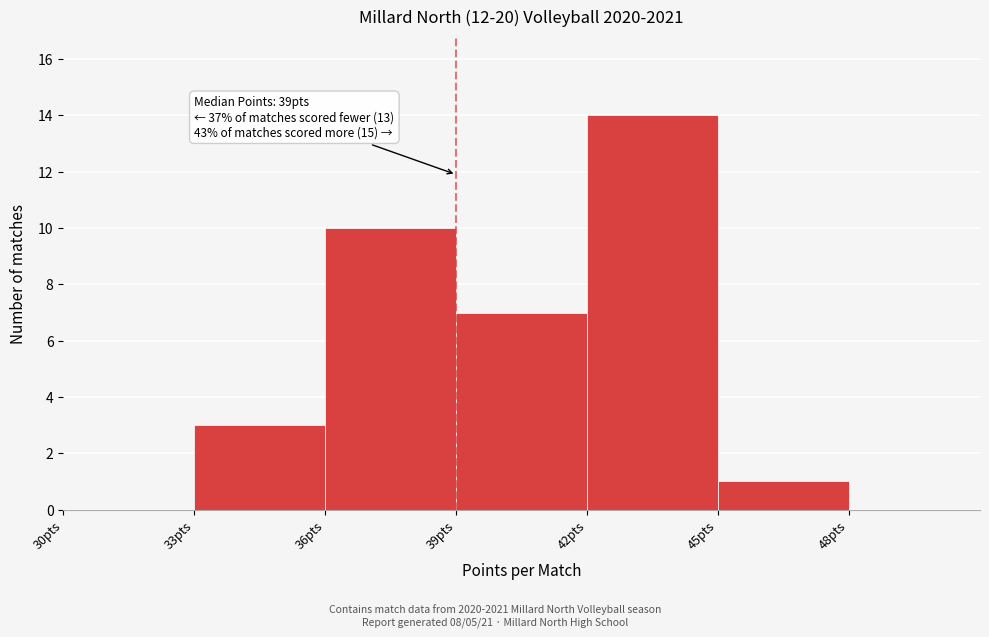

Which range on the x-axis has the tallest bar?

42 to 45